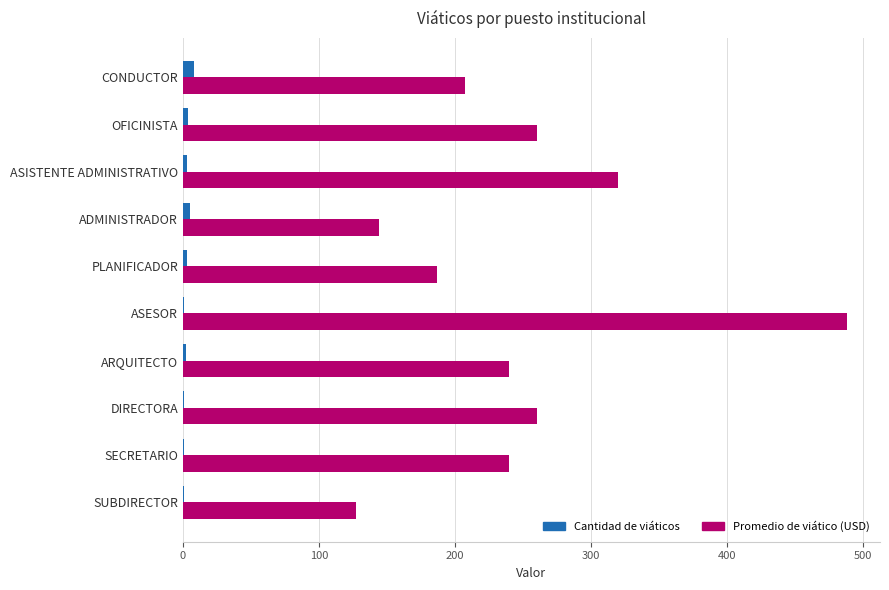

What is the sum of all Cantidad de viáticos values?

29